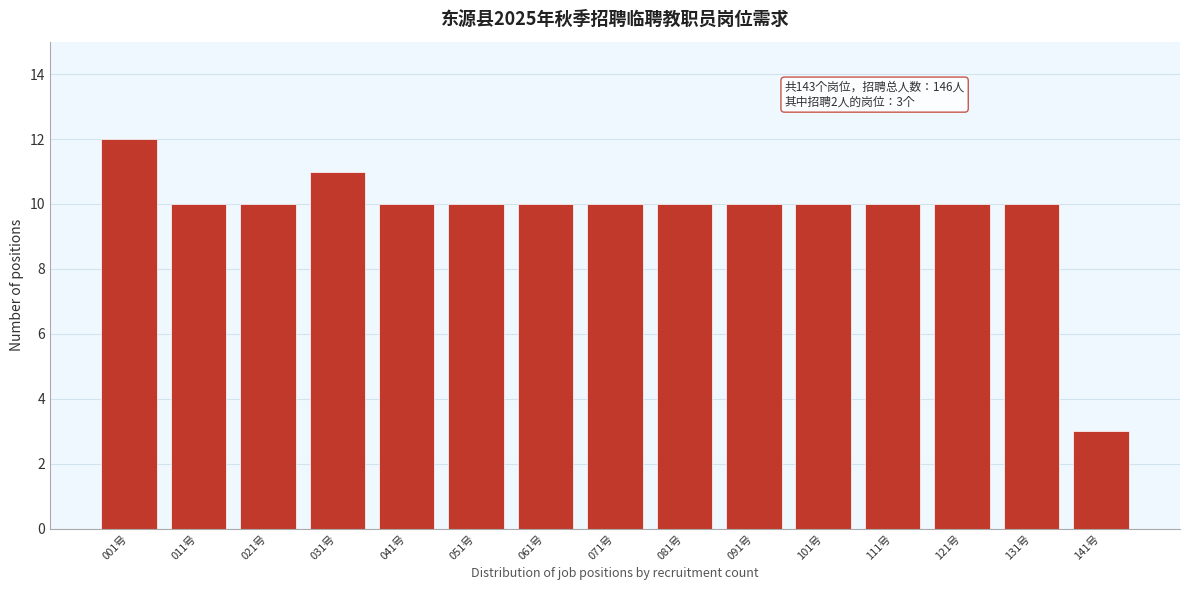

Reading right to left, extract all data points from this chart.

141号=3	131号=10	121号=10	111号=10	101号=10	091号=10	081号=10	071号=10	061号=10	051号=10	041号=10	031号=11	021号=10	011号=10	001号=12